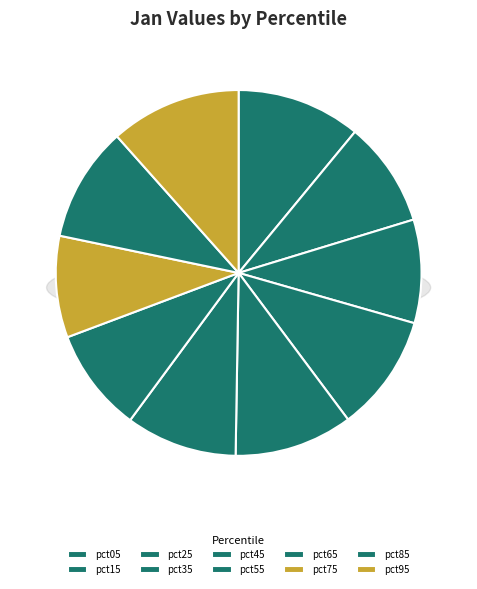

Rank the categories by value from lowest to highest.

pct75, pct25, pct65, pct15, pct55, pct85, pct35, pct45, pct05, pct95